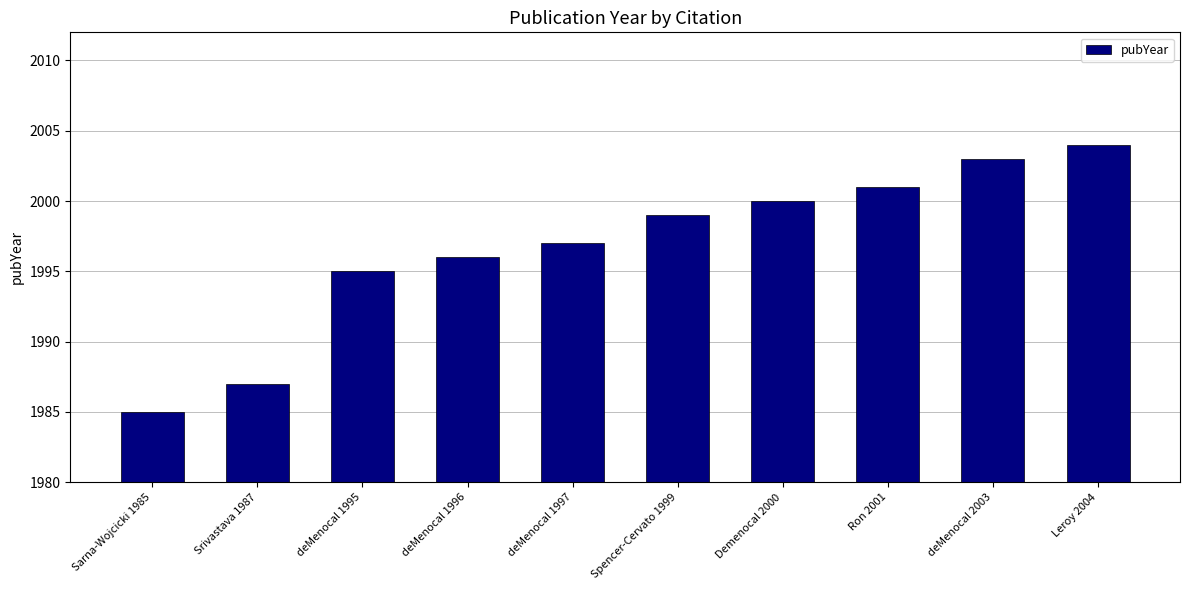

What is the difference between the values at deMenocal 2003 and Ron 2001?

2